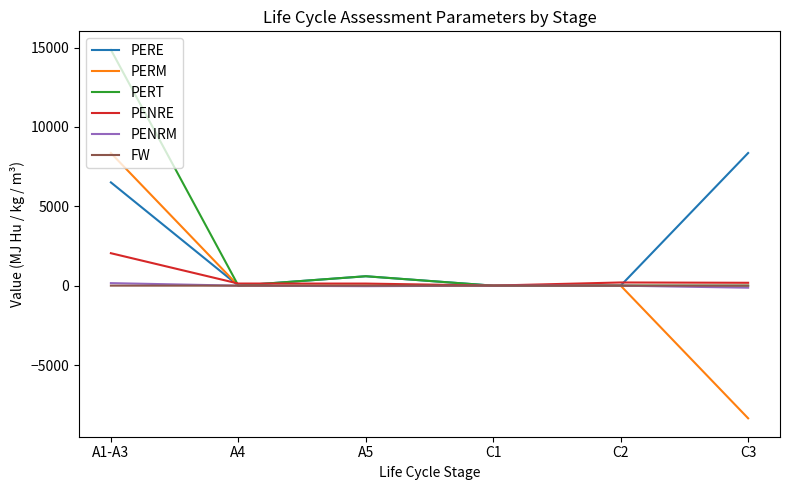

Which series has the largest range (max minus min)?

PERM